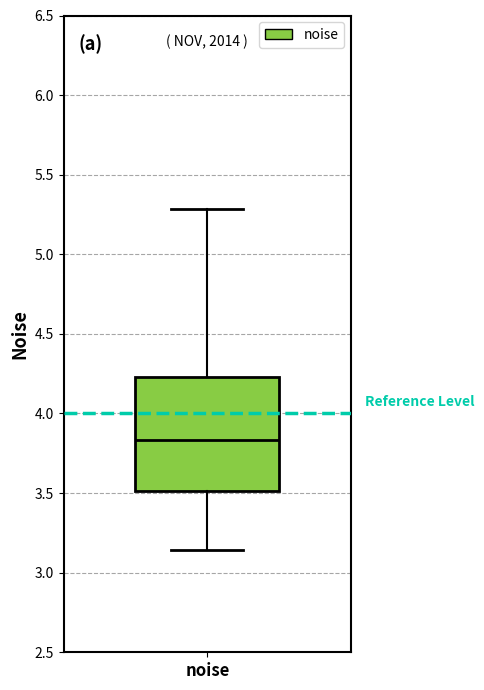

Read this box plot against the y-axis: the position of the median line, the range covered by the box, and the ends of both whiskers. The values are not printed on the chart, so give them approximately, as read against the axis.

median 3.85, box 3.50 to 4.25, whiskers 3.15 to 5.30